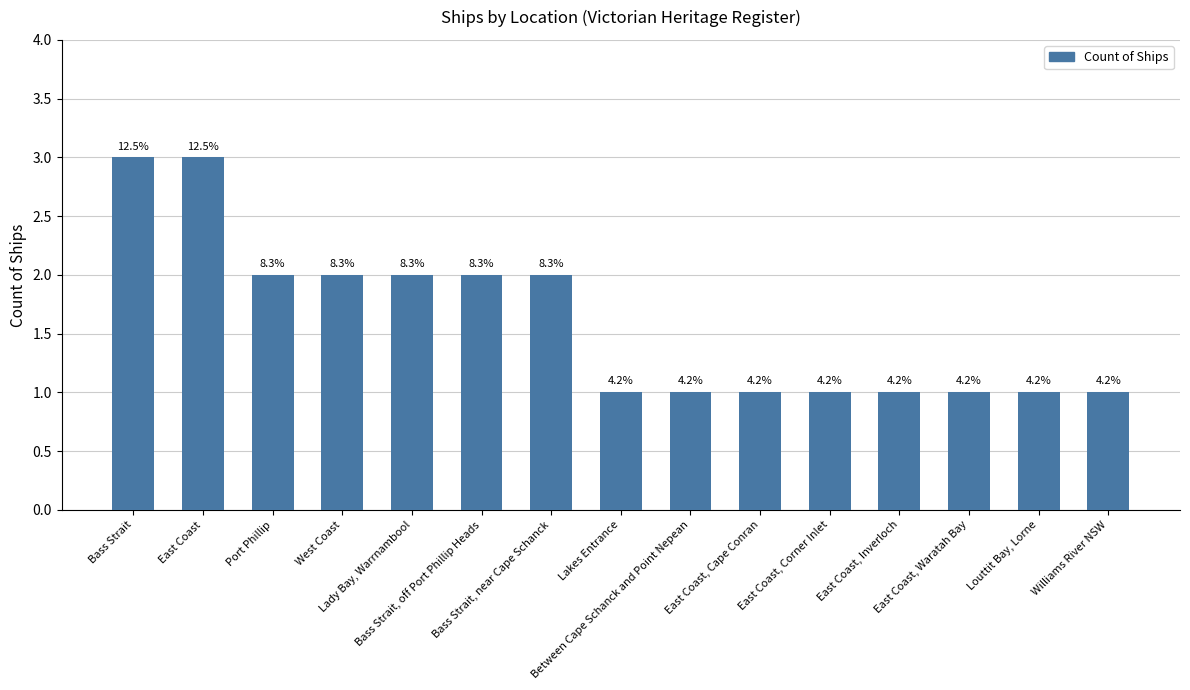

Reading left to right, list all the values displayed in this chart.

Bass Strait=3	East Coast=3	Port Phillip=2	West Coast=2	Lady Bay, Warrnambool=2	Bass Strait, off Port Phillip Heads=2	Bass Strait, near Cape Schanck=2	Lakes Entrance=1	Between Cape Schanck and Point Nepean=1	East Coast, Cape Conran=1	East Coast, Corner Inlet=1	East Coast, Inverloch=1	East Coast, Waratah Bay=1	Louttit Bay, Lorne=1	Williams River NSW=1